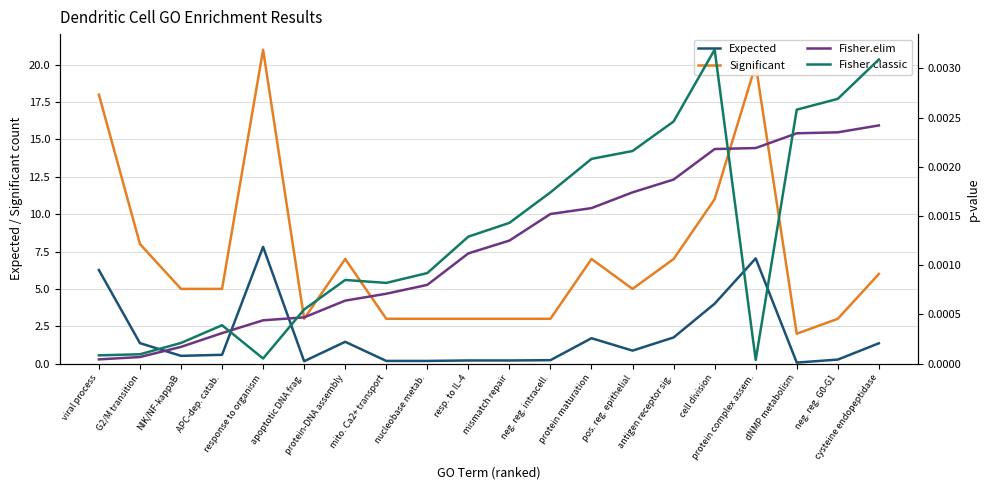

True or false: Fisher.classic and Expected cross at least once.

False